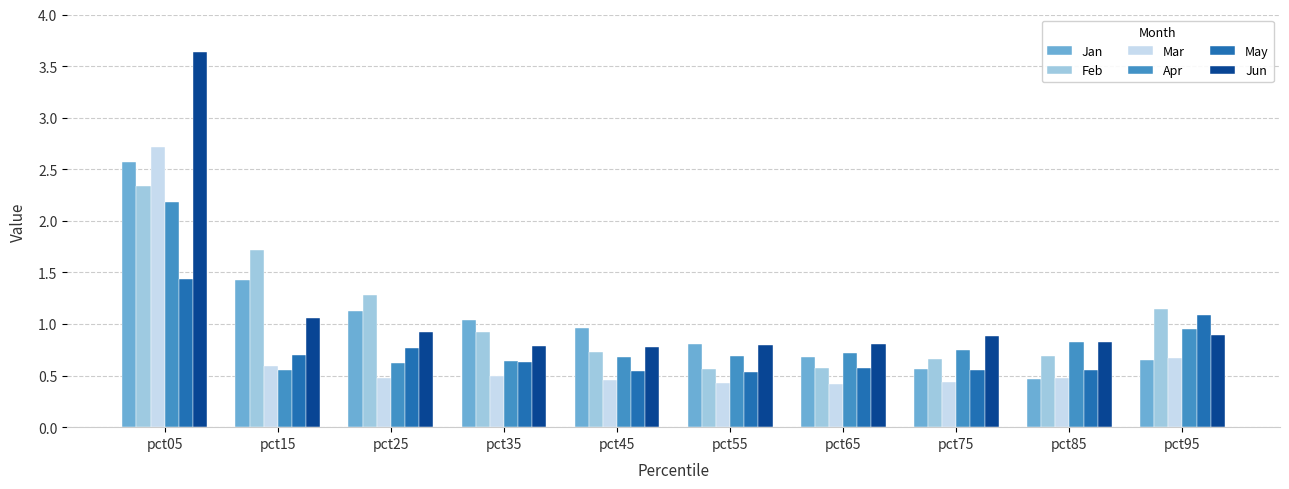

How many bars are there in each group?

6